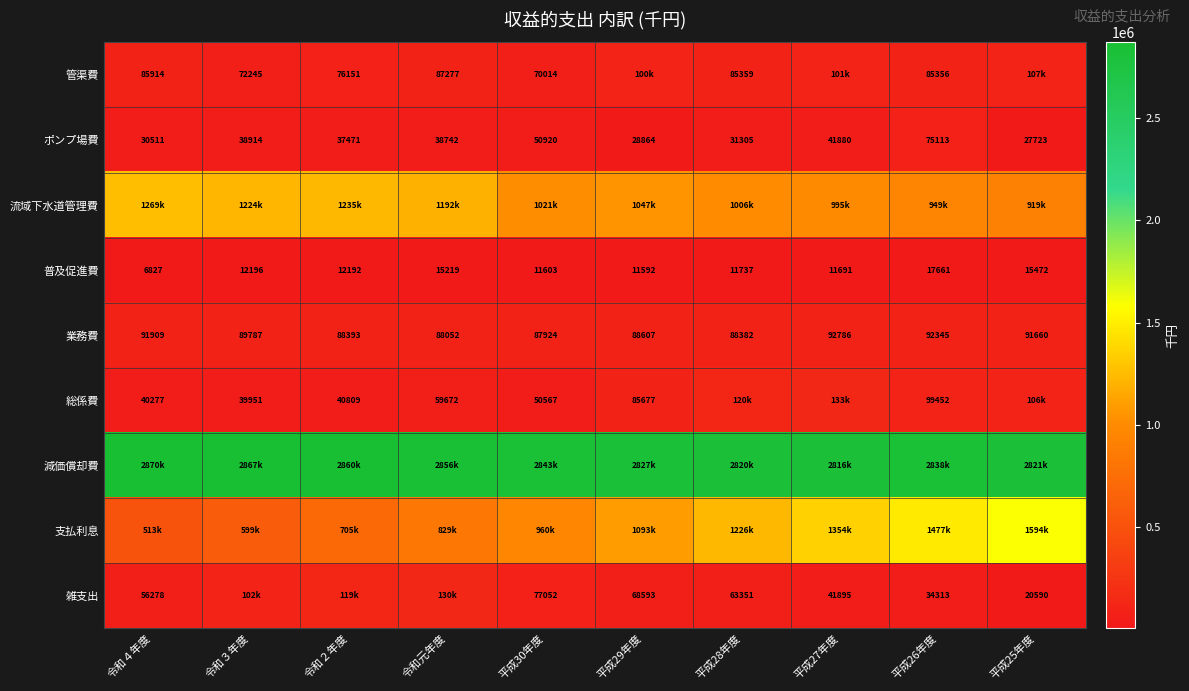

What is the lowest value of the 業務費 series?

87924